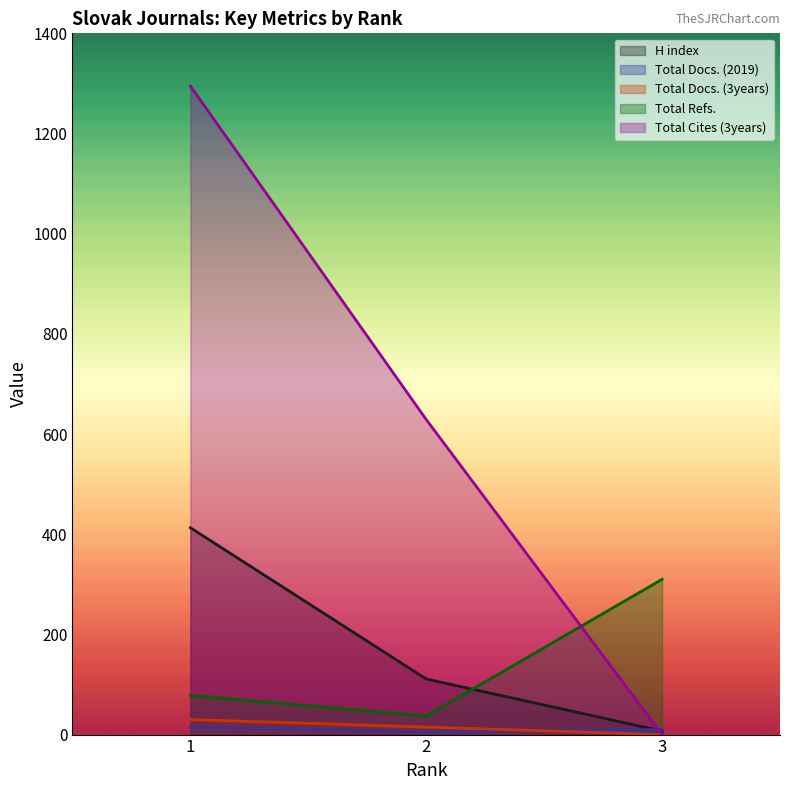

What is the difference between the maximum and minimum values in the Total Docs. (2019) series?

9